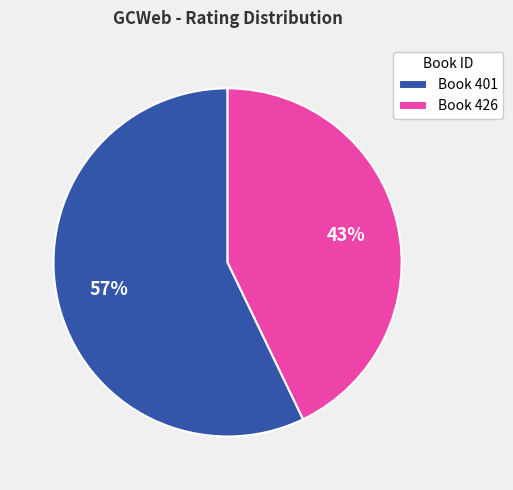

Is it true that Book 401 is 57% of the pie?

True